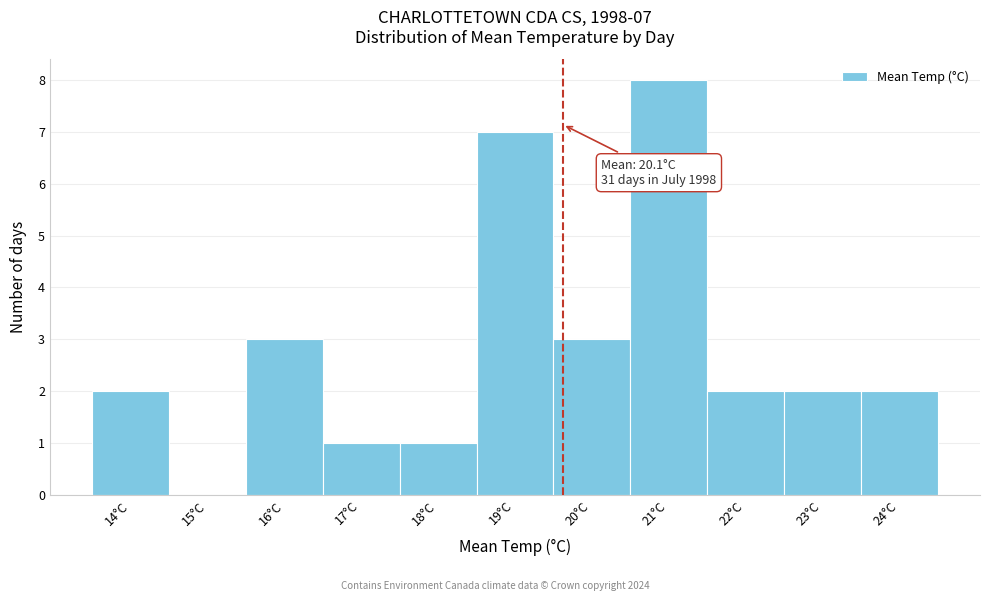

Reading left to right, what are all the values shown in this chart?

14°C=2	15°C=0	16°C=3	17°C=1	18°C=1	19°C=7	20°C=3	21°C=8	22°C=2	23°C=2	24°C=2